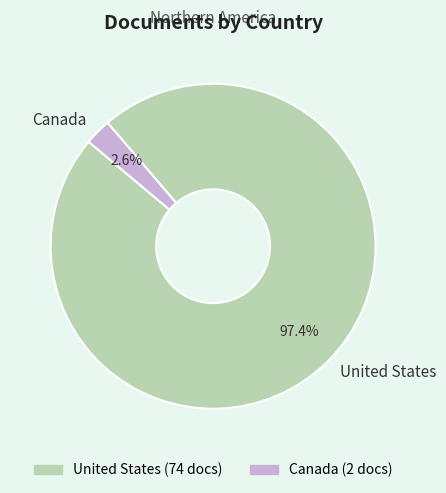

What portion of the pie excludes United States?

2.6%